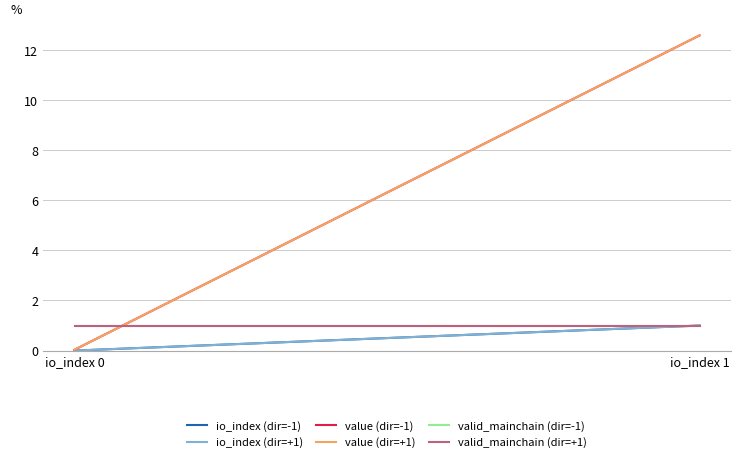

How many categories are shown in the chart?

2